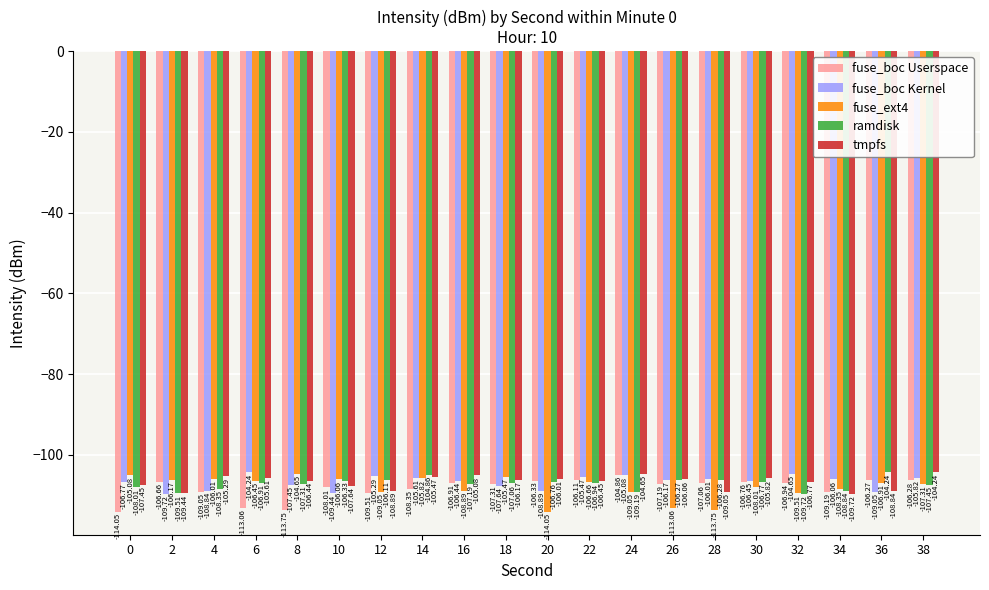

True or false: ramdisk has a value of -106.1 at 12.

True